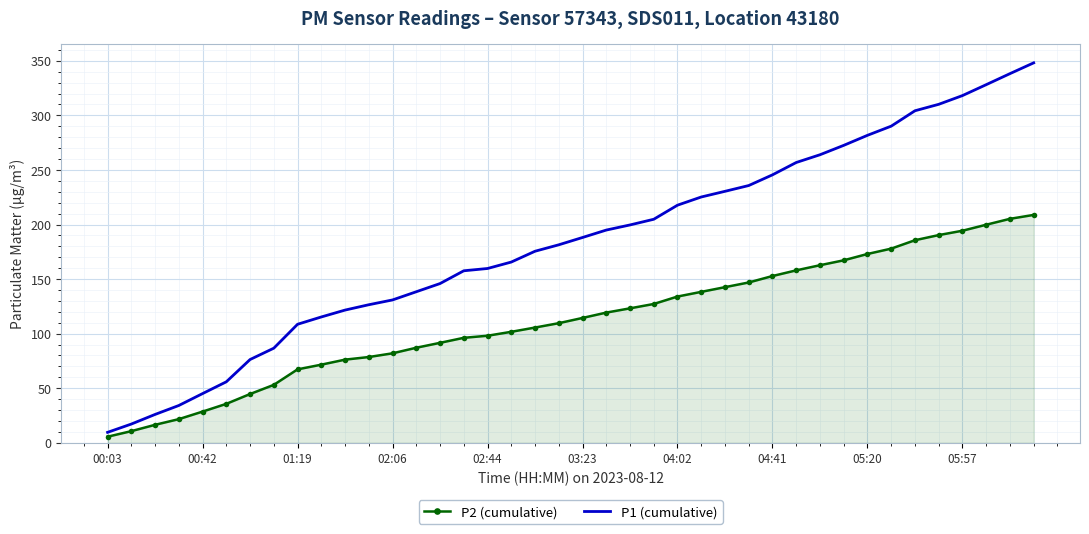

What is the maximum value shown in the chart?

348.1